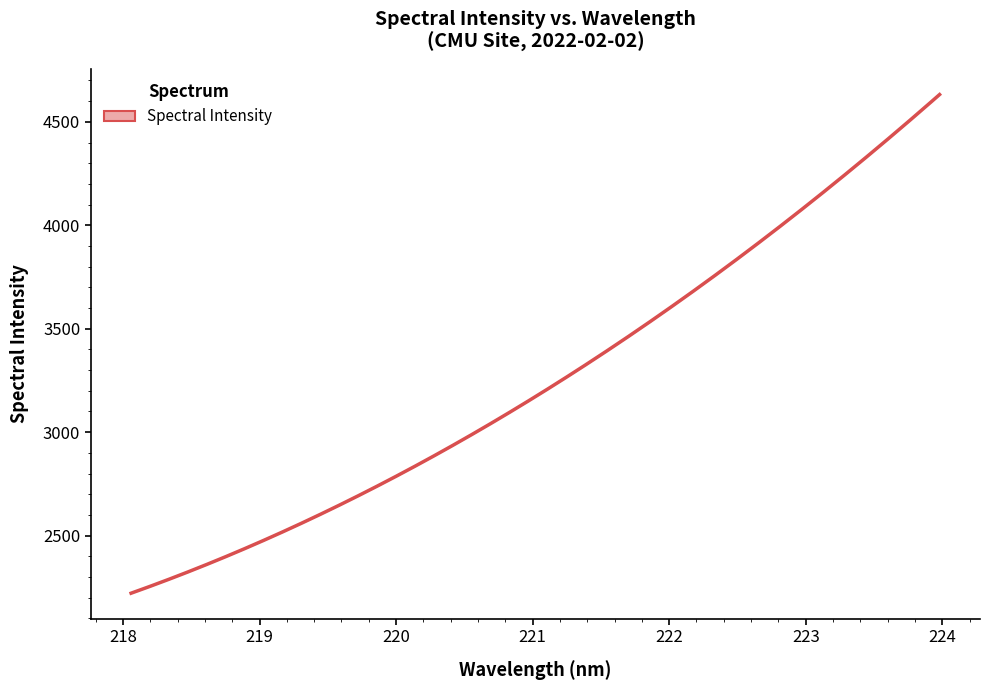

The chart shows a value of 1197.7 at 6. True or false?

False